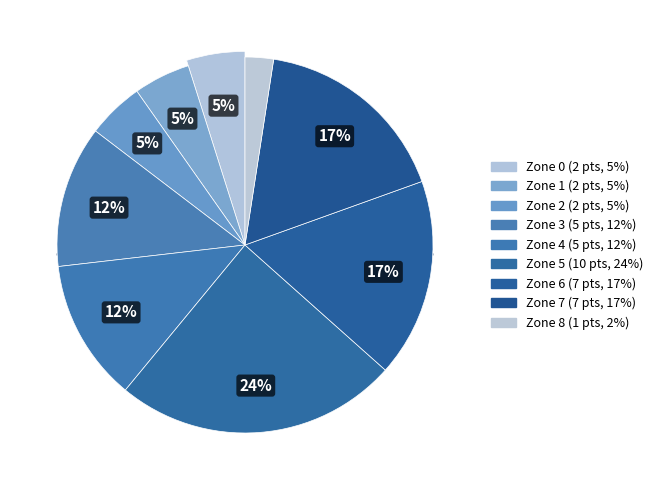

To the nearest percent, what portion does Zone 7 represent?

17%